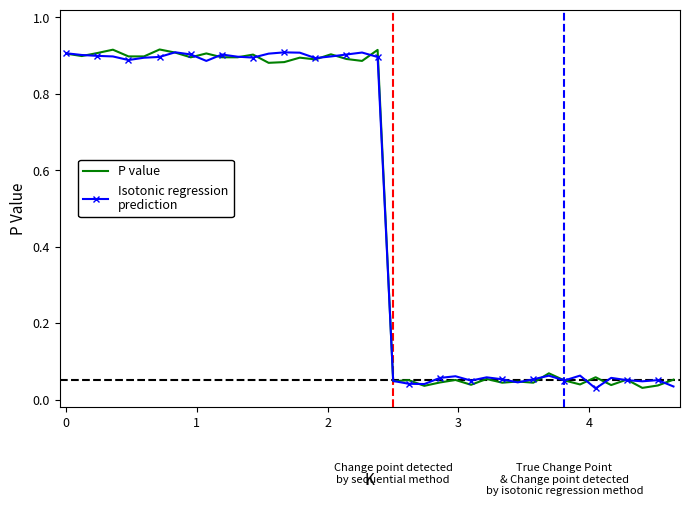

Reading right to left, what are all the values shown in this chart?

P value: 0.1	0.0	0.0	0.1	0.0	0.1	0.0	0.0	0.1	0.0	0.0	0.0	0.1	0.0	0.1	0.0	0.0	0.1	0.0	0.9	0.9	0.9	0.9	0.9	0.9	0.9	0.9	0.9	0.9	0.9	0.9	0.9	0.9	0.9	0.9	0.9	0.9	0.9	0.9	0.9
Isotonic regression
prediction: 0.0	0.1	0.0	0.1	0.1	0.0	0.1	0.0	0.1	0.1	0.0	0.1	0.1	0.0	0.1	0.1	0.0	0.0	0.0	0.9	0.9	0.9	0.9	0.9	0.9	0.9	0.9	0.9	0.9	0.9	0.9	0.9	0.9	0.9	0.9	0.9	0.9	0.9	0.9	0.9